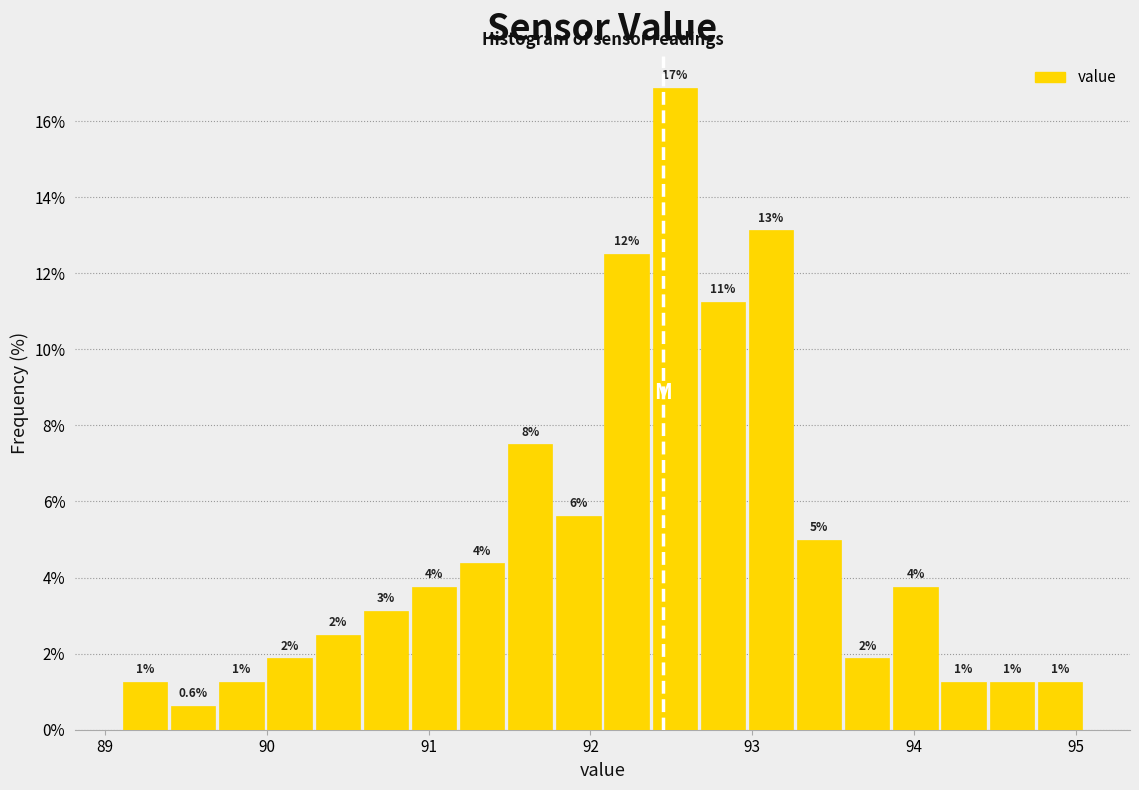

Around what value on the x-axis is the tallest bar? Give the approximate position of its centre, as read against the axis.

92.5